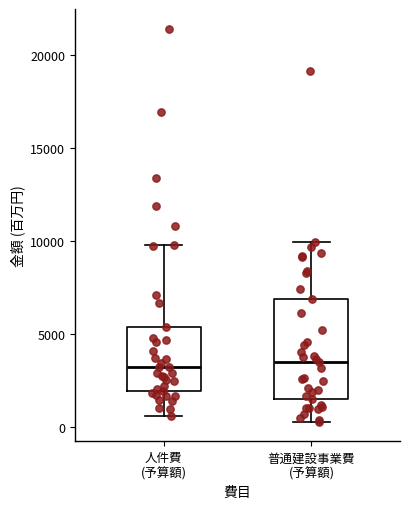

Which box is the tallest, from its lower edge to its upper edge?

普通建設事業費 (予算額)